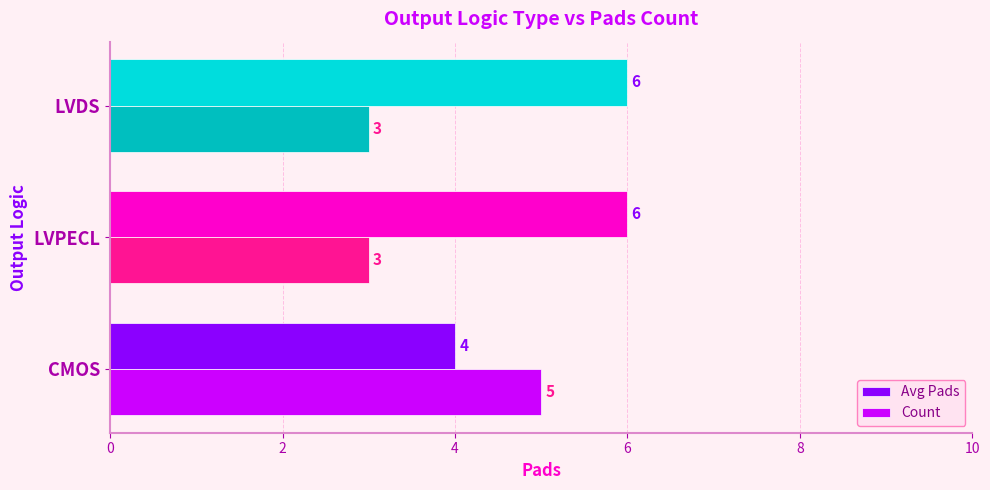

What is the lowest value of the Count series?

3